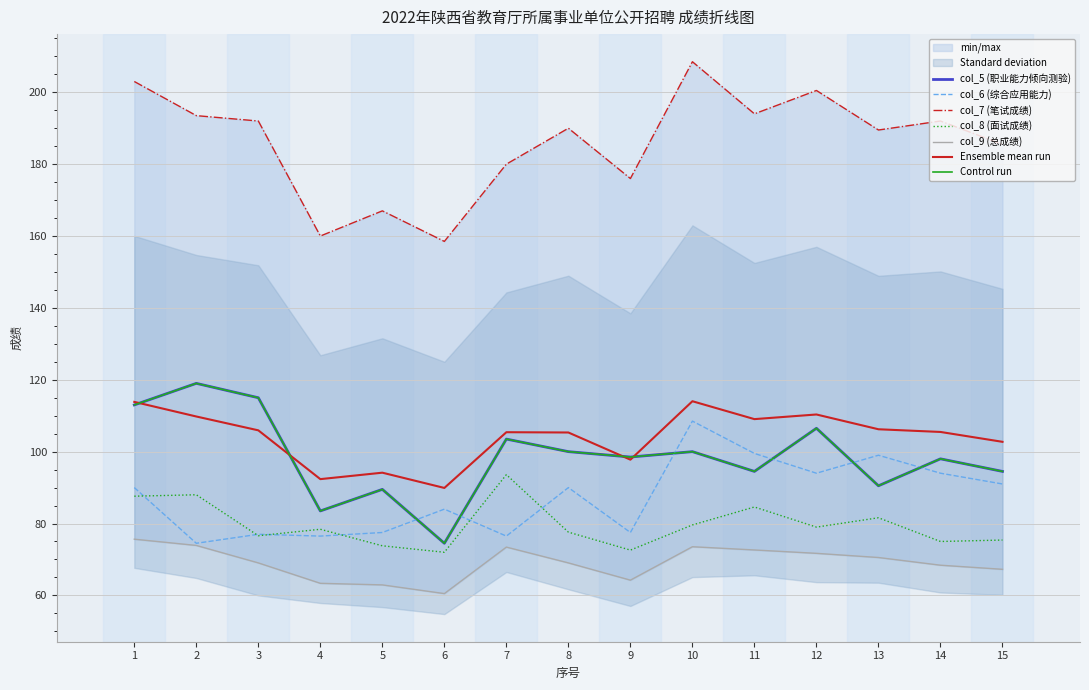

What is the highest value of the col_9 (总成绩) series?

75.6